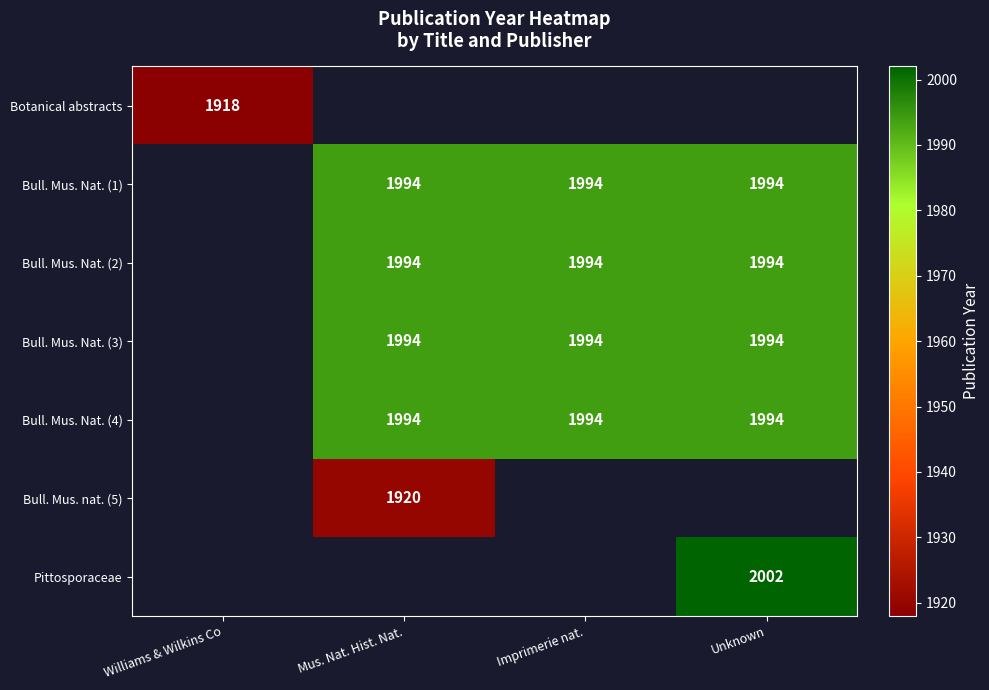

How many data points does each series have?

4